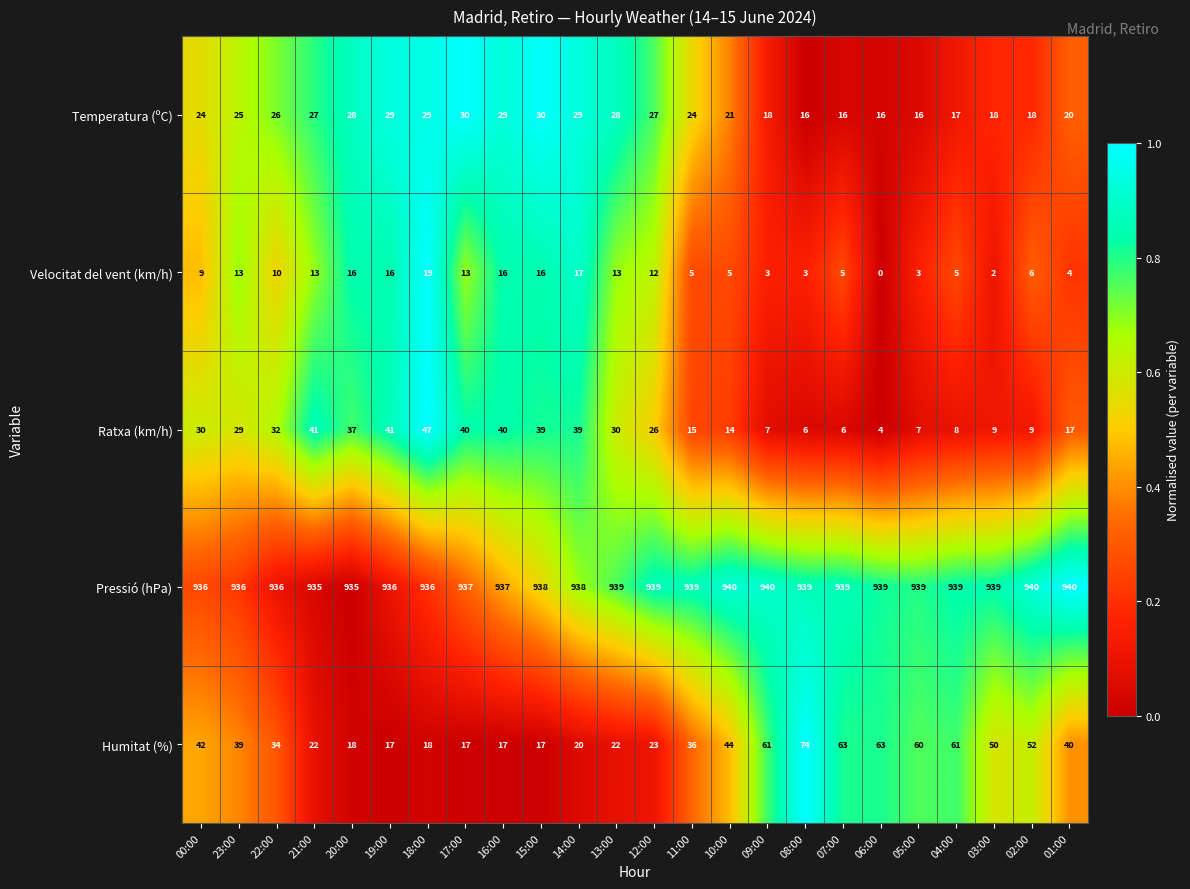

At 12:00, list the series in order from smallest to largest.

Velocitat del vent (km/h), Humitat (%), Ratxa (km/h), Temperatura (ºC), Pressió (hPa)